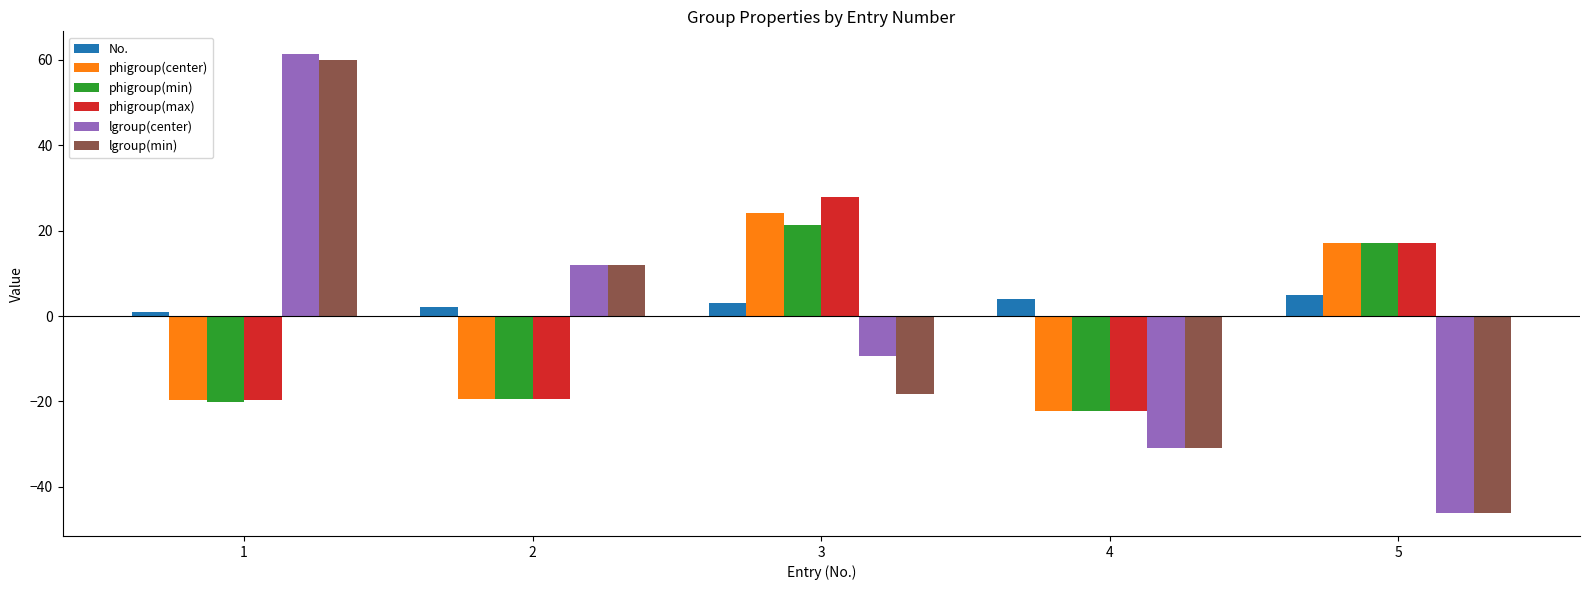

At which category is the sum across all series the highest?

1